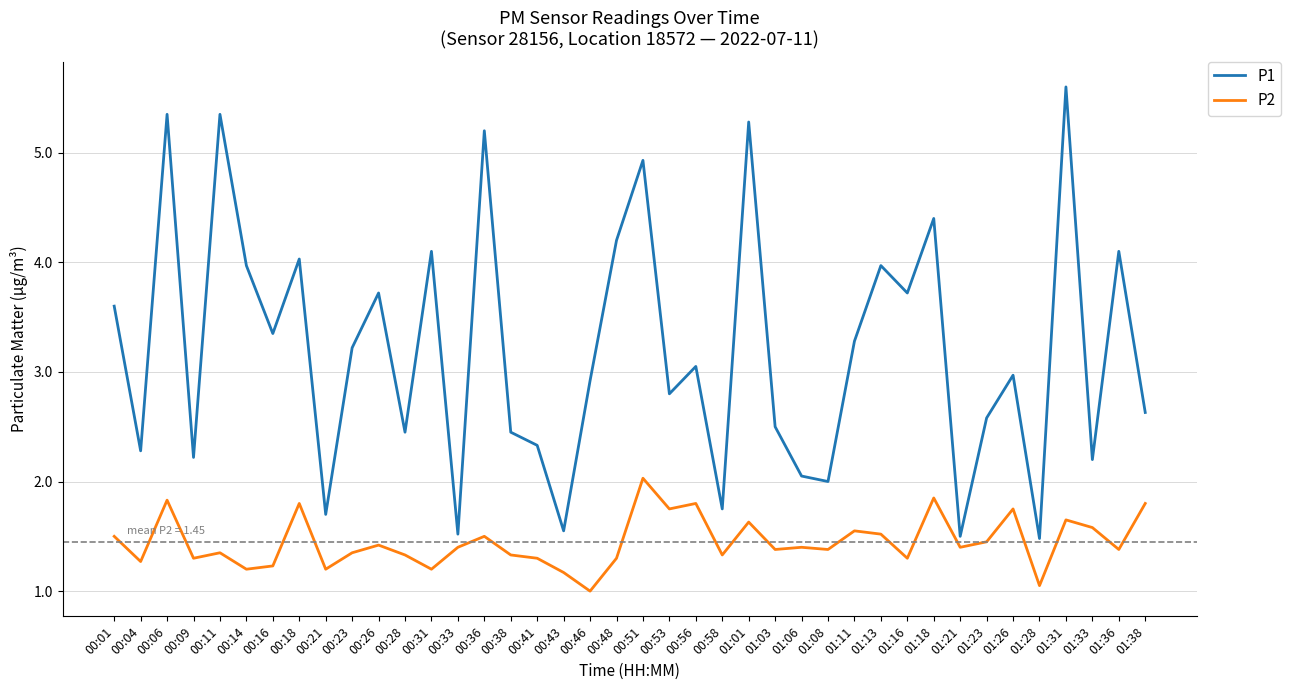

What position from the left is 00:31?

13